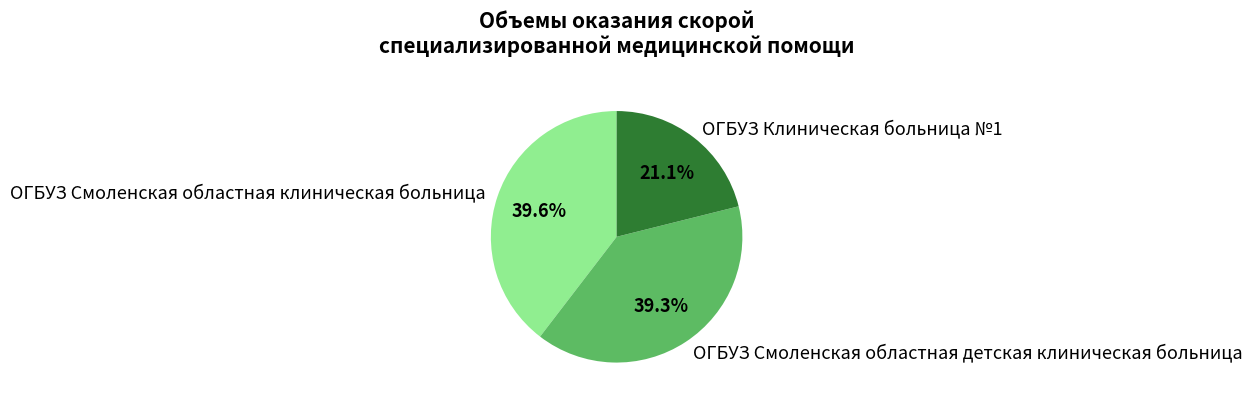

What percentage is NOT represented by ОГБУЗ Смоленская областная детская клиническая больница?

60.7%